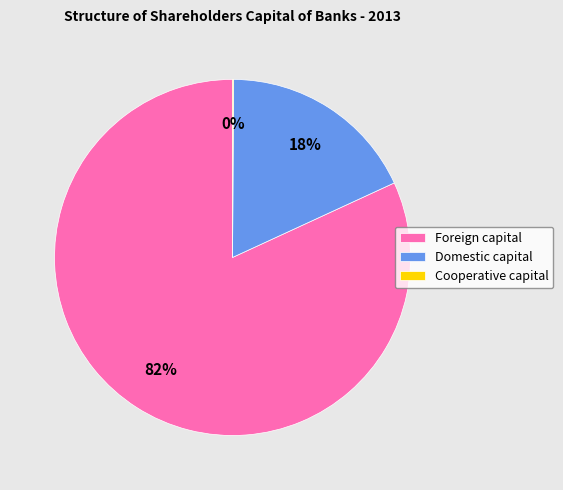

What is the majority slice?

Foreign capital